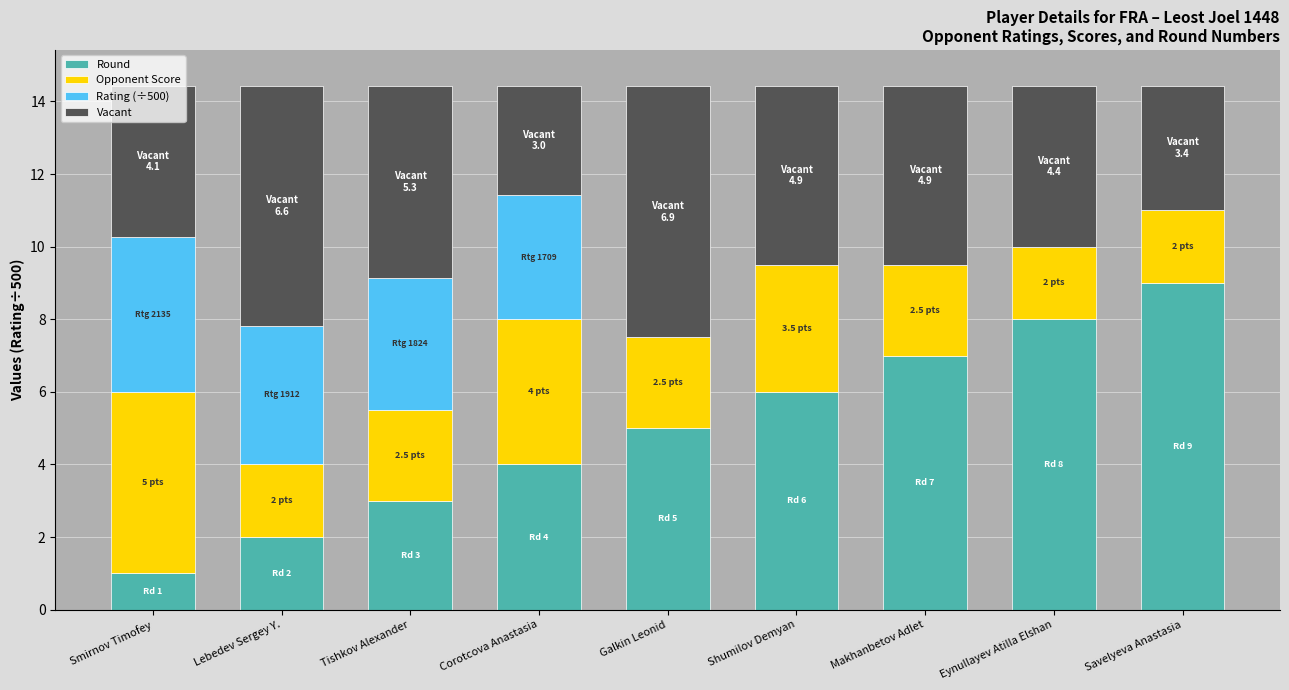

Reading right to left, what are all the values shown in this chart?

Round: 9.0	8.0	7.0	6.0	5.0	4.0	3.0	2.0	1.0
Opponent Score: 2.0	2.0	2.5	3.5	2.5	4.0	2.5	2.0	5.0
Rating (÷500): 0.0	0.0	0.0	0.0	0.0	3.4	3.6	3.8	4.3